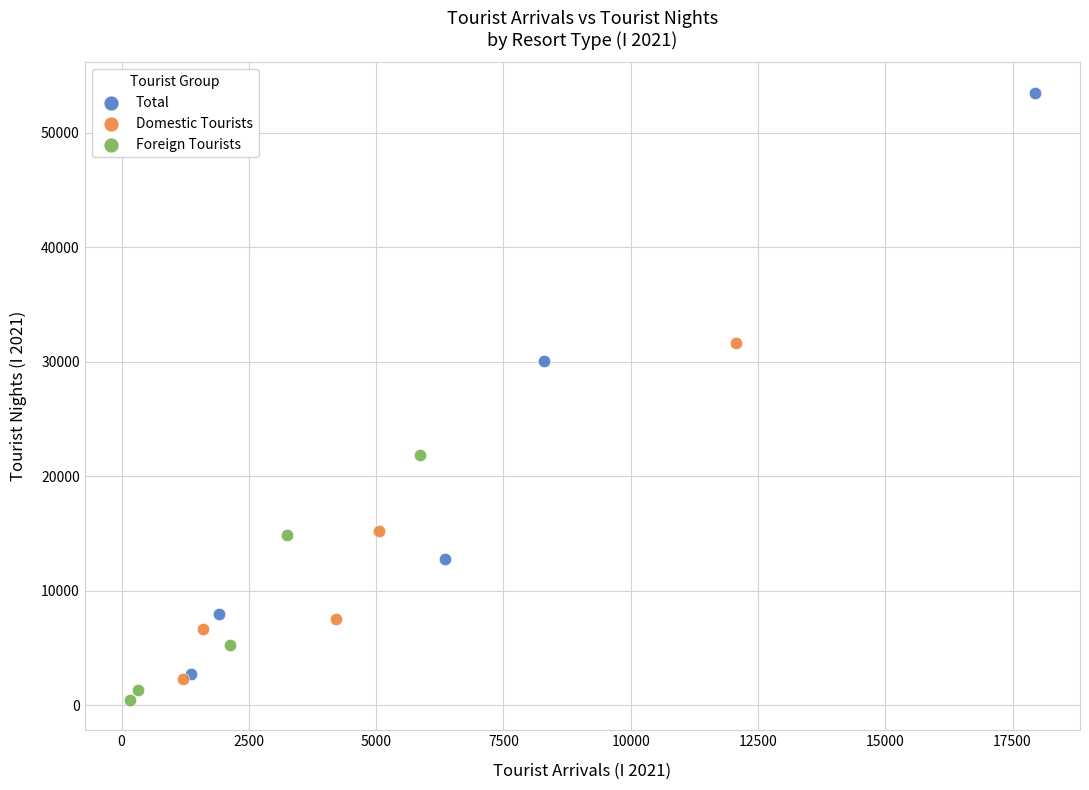

Which series contains the lowest Y value?

Foreign Tourists